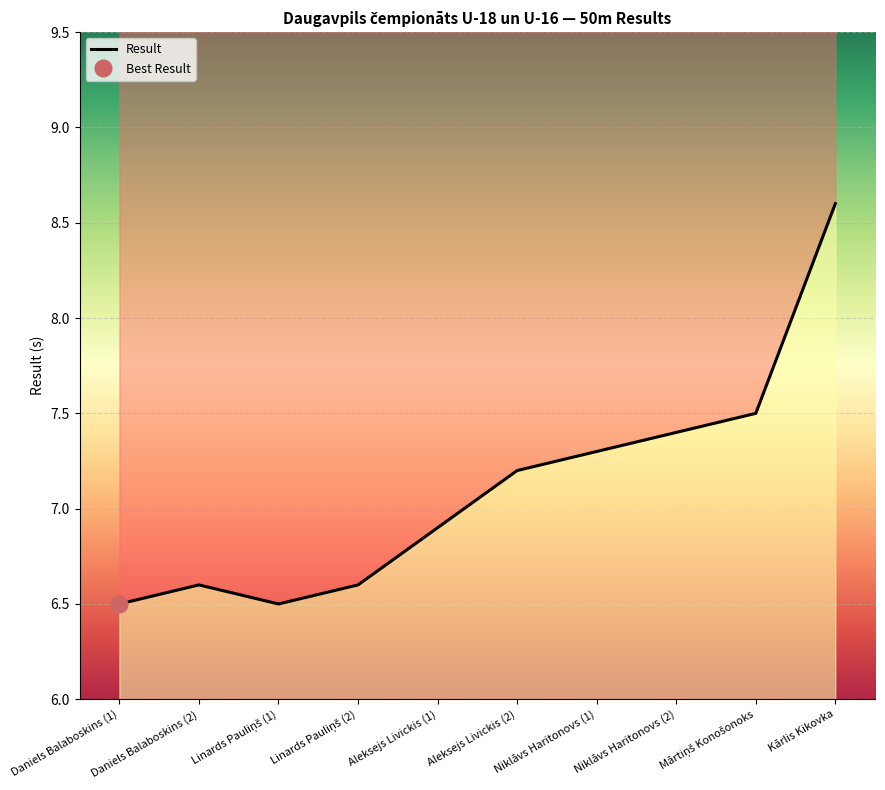

Is this an area chart (filled region under the line)?

No